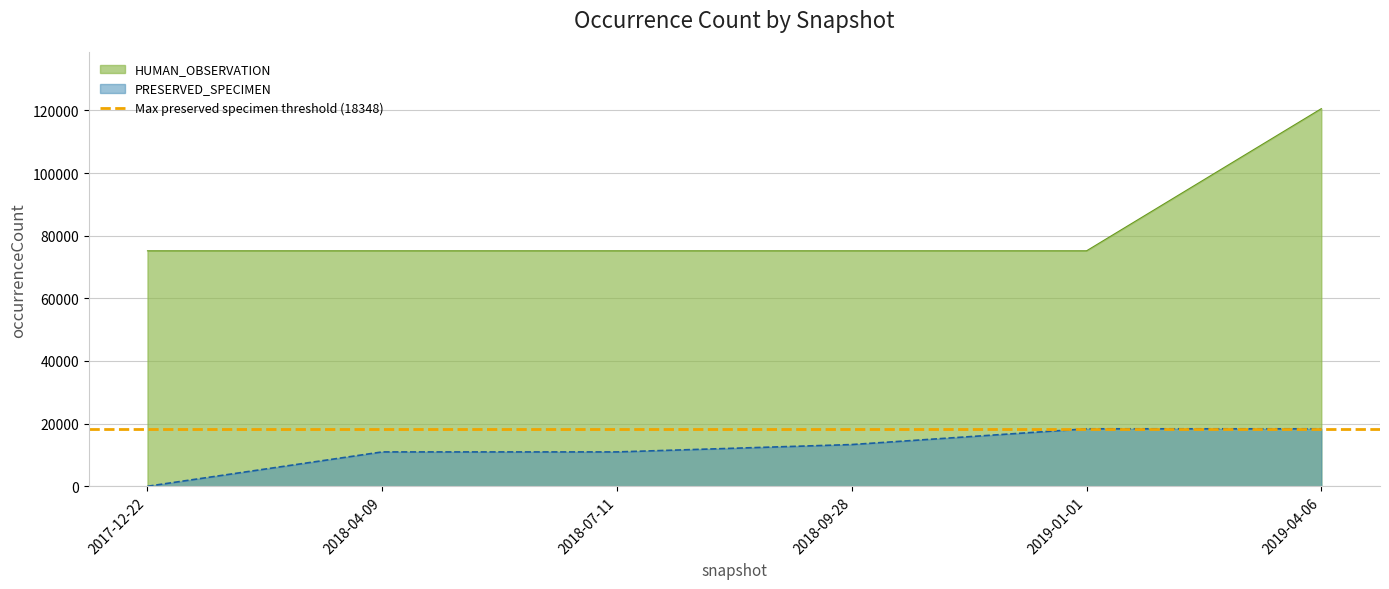

What is the label of the 2nd point from the right?

2019-01-01